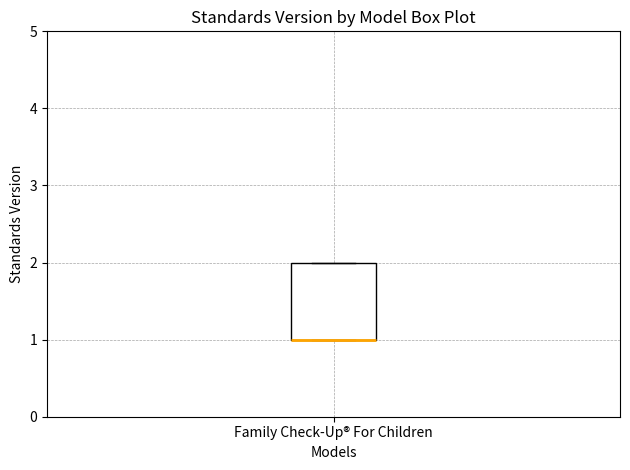

Transcribe this box plot: give where the median line is, the range the box spans, and where the two whiskers end, as read against the y-axis. The values are not printed on the chart, so give them approximately, as read against the axis.

median 1 (drawn on the box's lower edge), box 1 to 2, whiskers 1 to 2